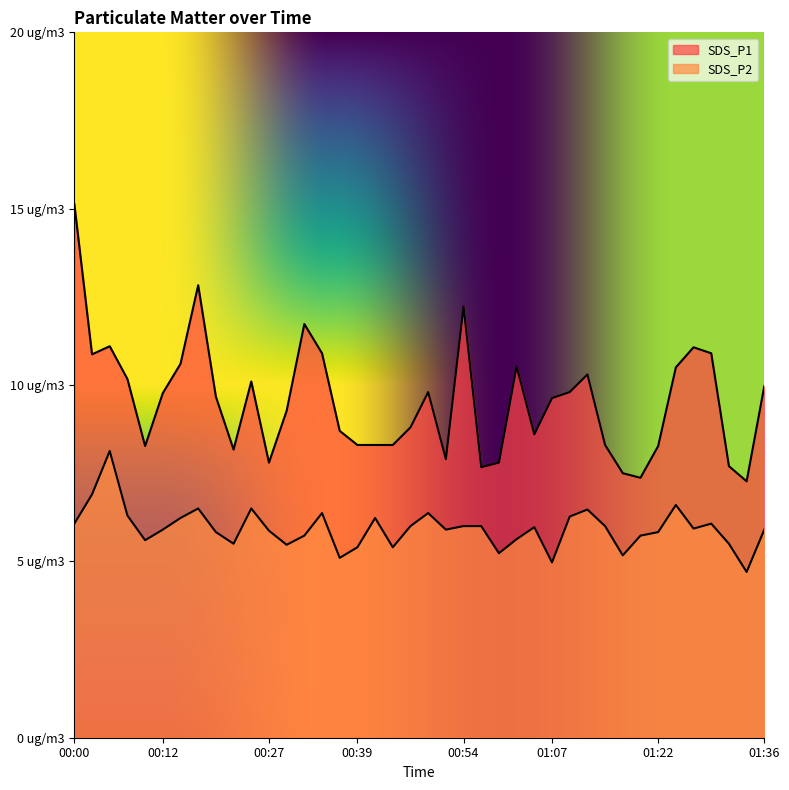

What position from the right is 00:05?

38